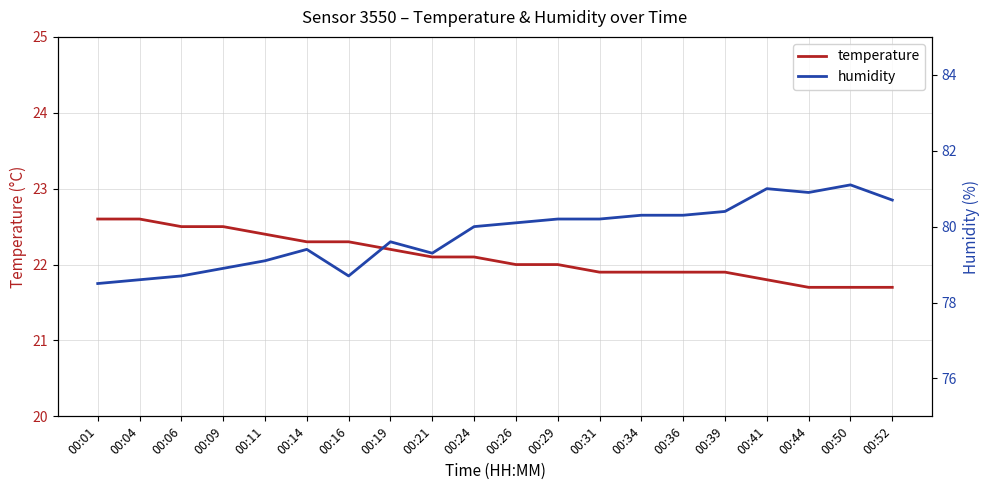

How many data points in humidity are less than 80?

9